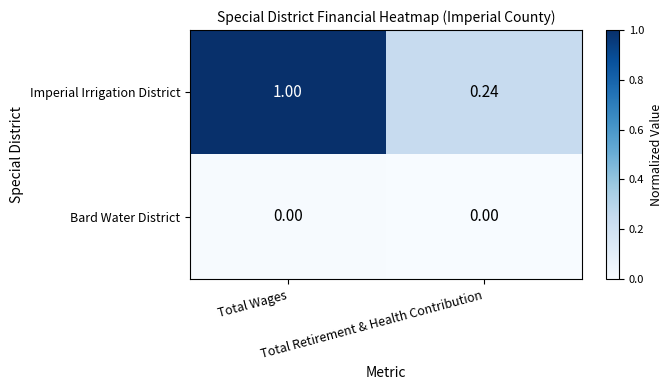

List the series in order of their overall mean, lowest first.

Bard Water District, Imperial Irrigation District